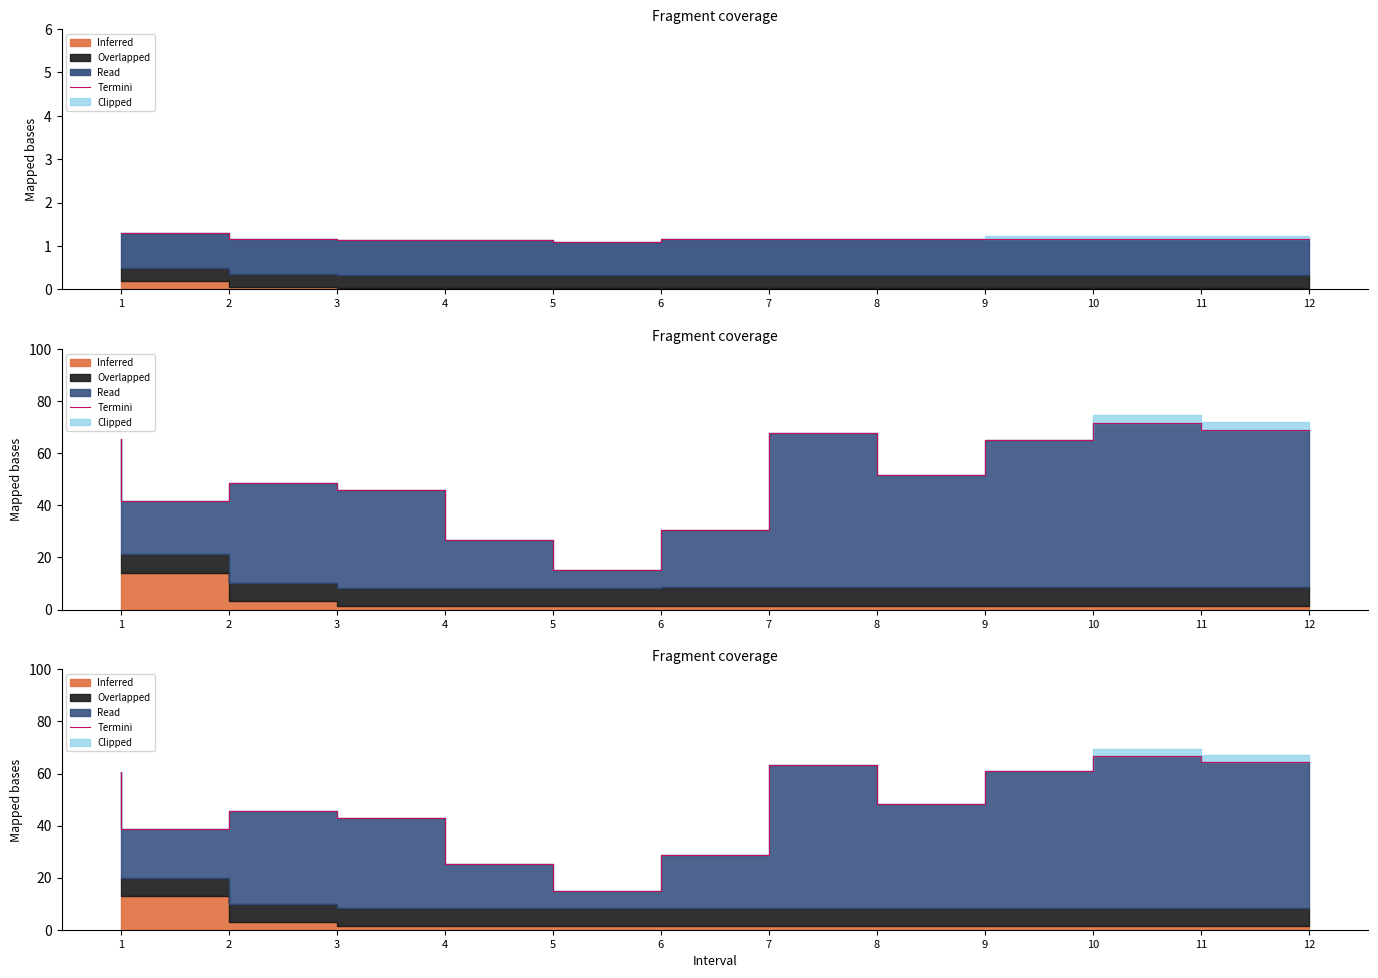

The value at 10 is 79.7. True or false?

False